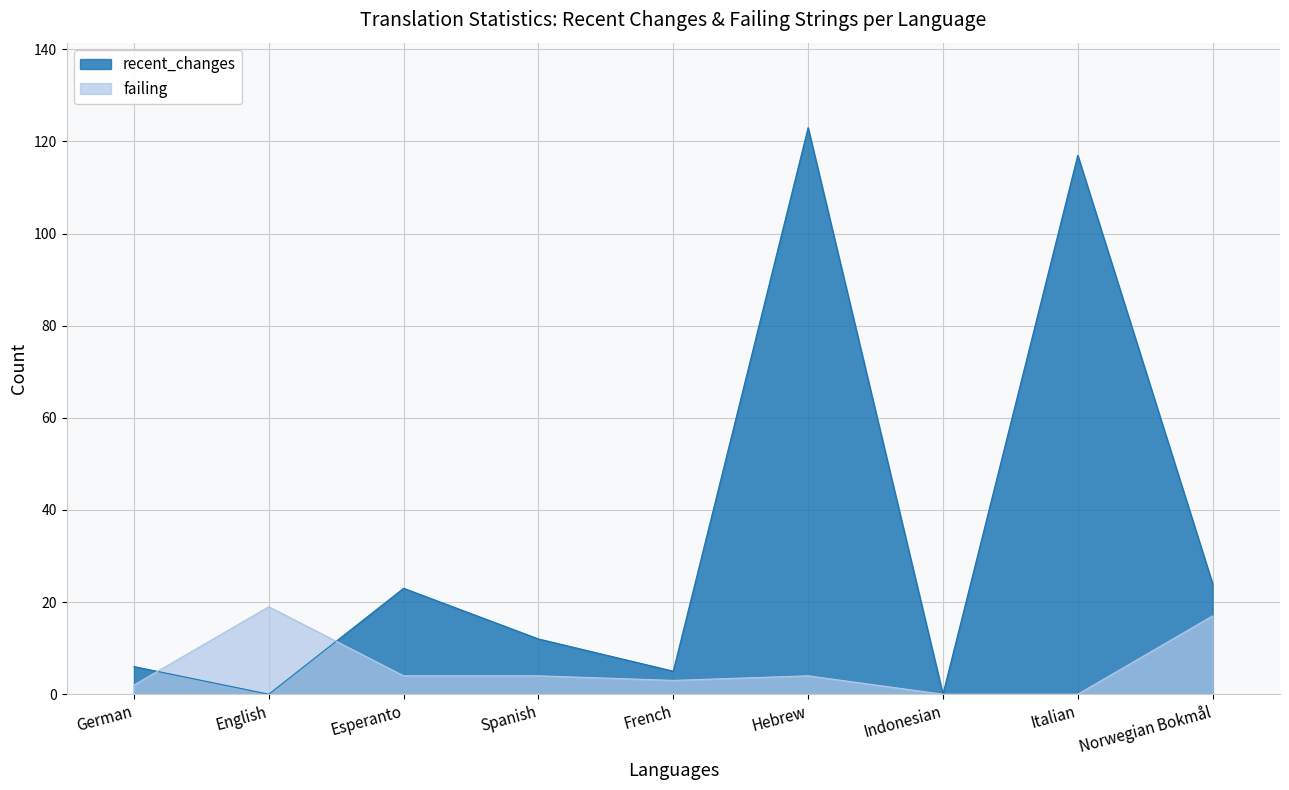

Which series has the largest total across all categories?

recent_changes